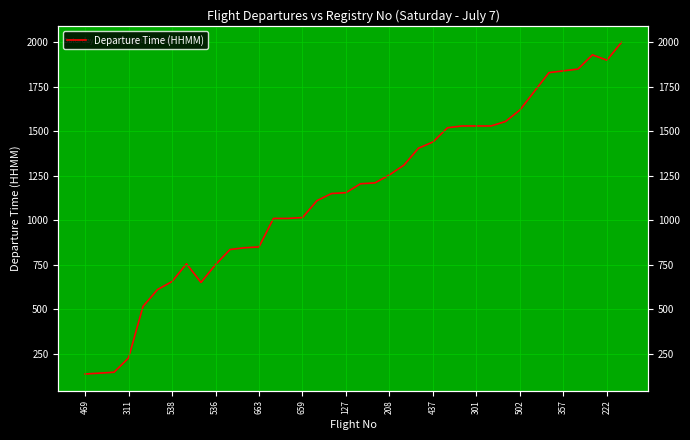

What is the average value?

1151